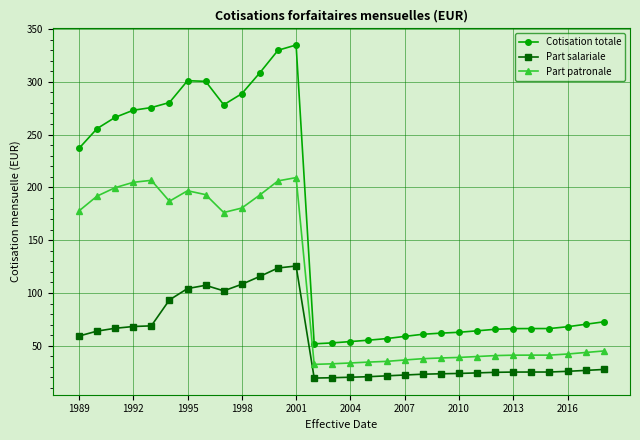

Which series has the widest spread of values?

Cotisation totale